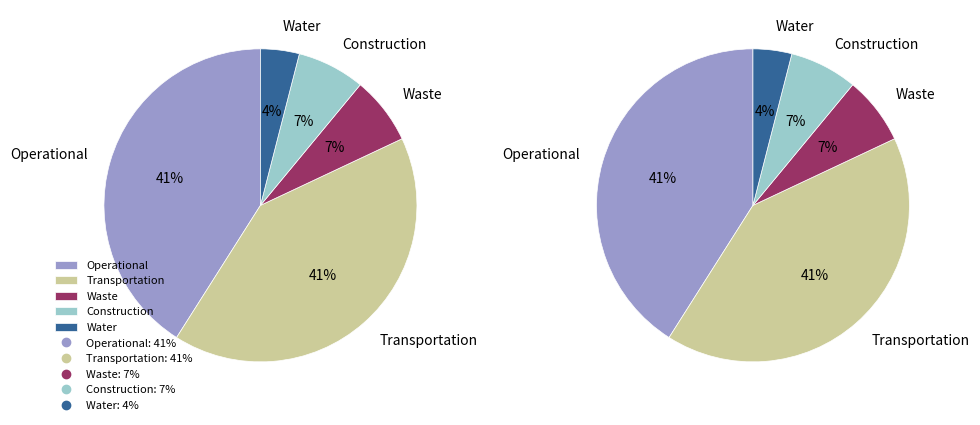

Does 6 represent more than half of the total?

No